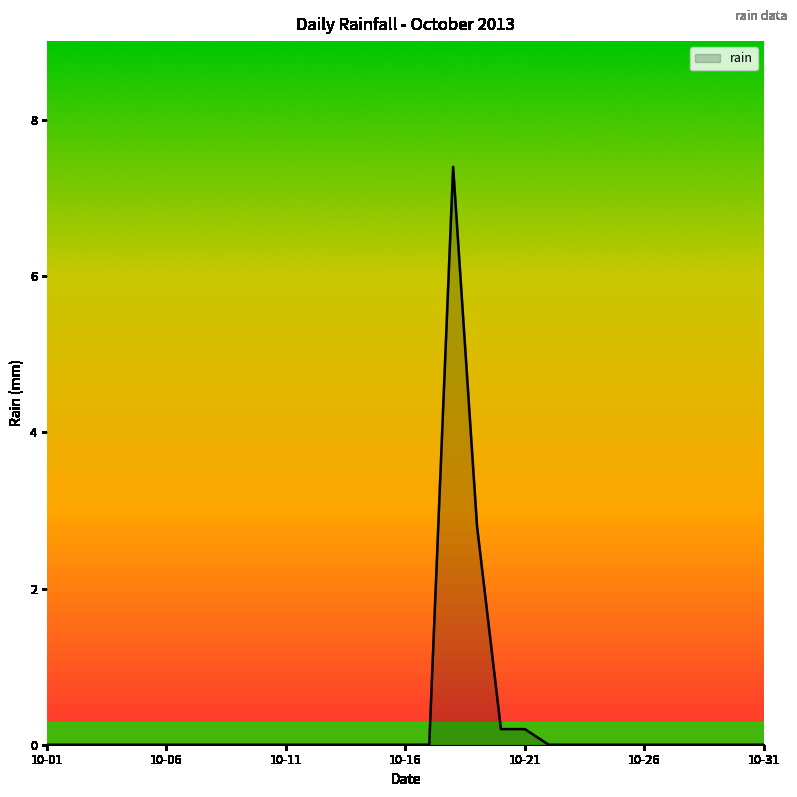

What is the difference between the maximum and minimum values?

7.4